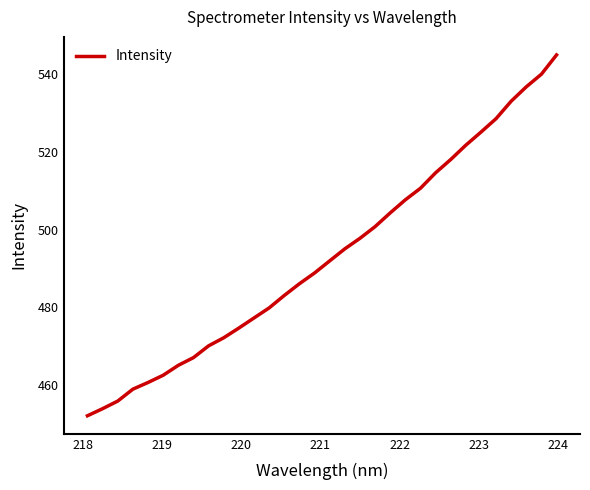

What is the sum of all values?

15779.1